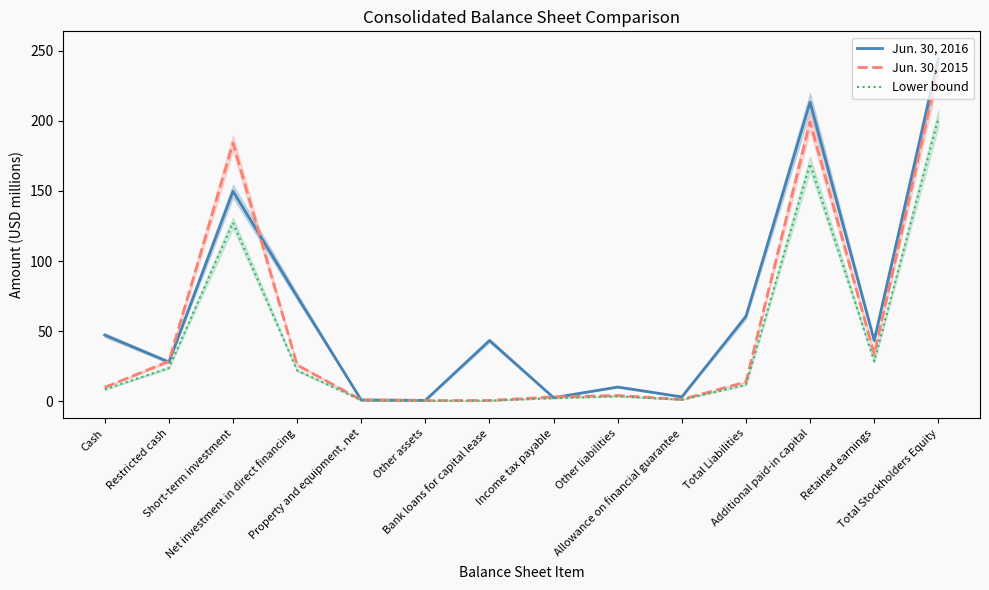

What is the difference between the highest and lowest values at Bank loans for capital lease?

42.9